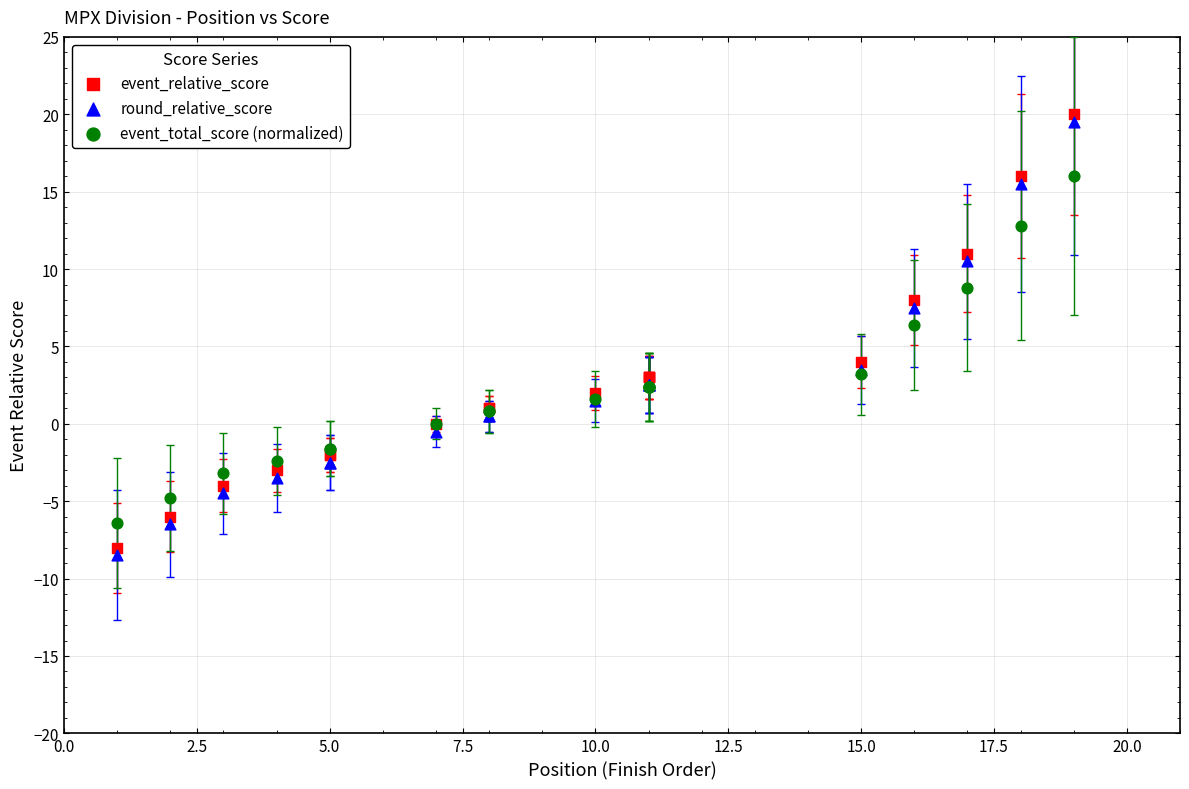

What is the X range (max minus min) for the scatter plot?

18.0